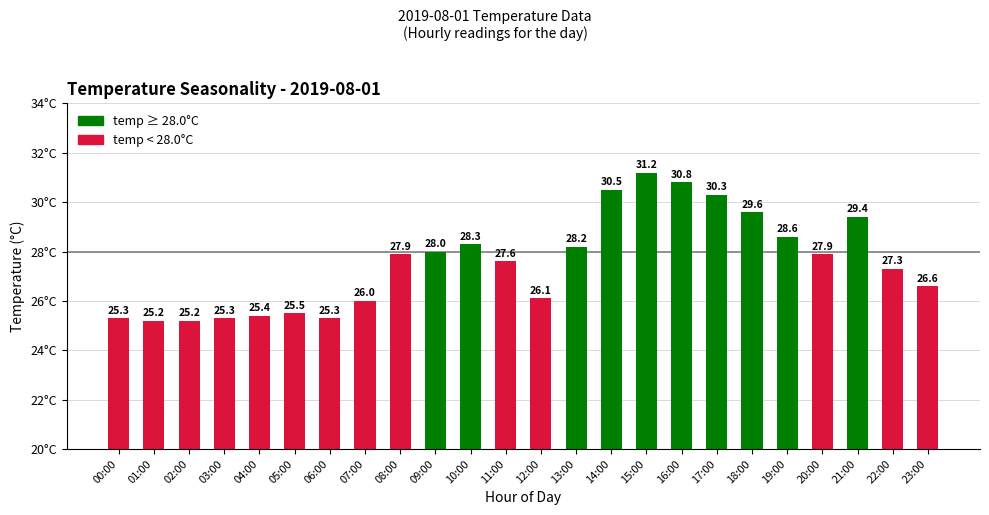

Reading left to right, list all the values displayed in this chart.

00:00=25.3	01:00=25.2	02:00=25.2	03:00=25.3	04:00=25.4	05:00=25.5	06:00=25.3	07:00=26.0	08:00=27.9	09:00=28.0	10:00=28.3	11:00=27.6	12:00=26.1	13:00=28.2	14:00=30.5	15:00=31.2	16:00=30.8	17:00=30.3	18:00=29.6	19:00=28.6	20:00=27.9	21:00=29.4	22:00=27.3	23:00=26.6